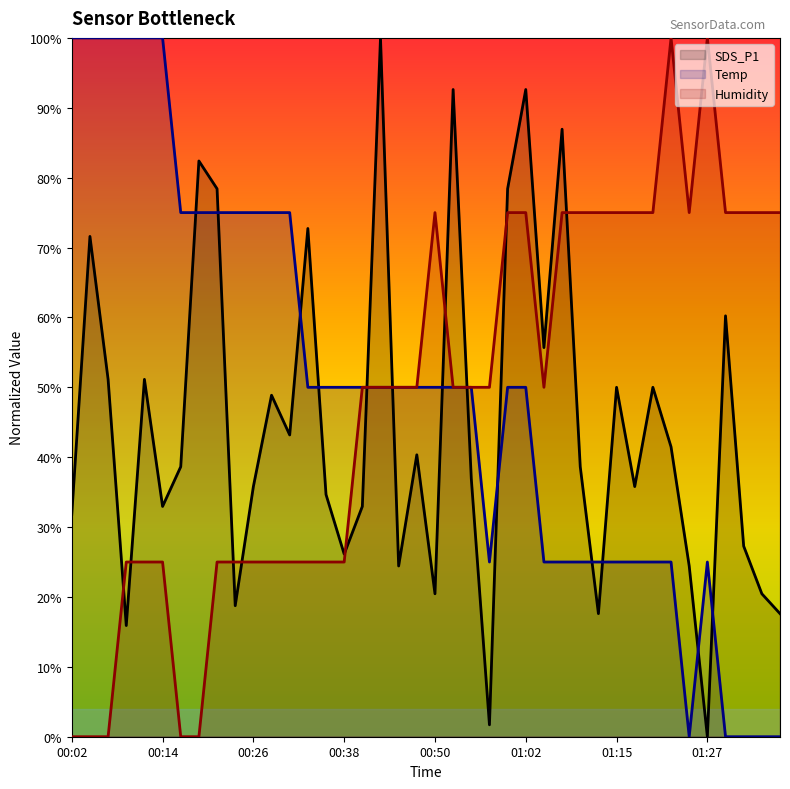

What is the sum of all SDS_P1 values?

17.8